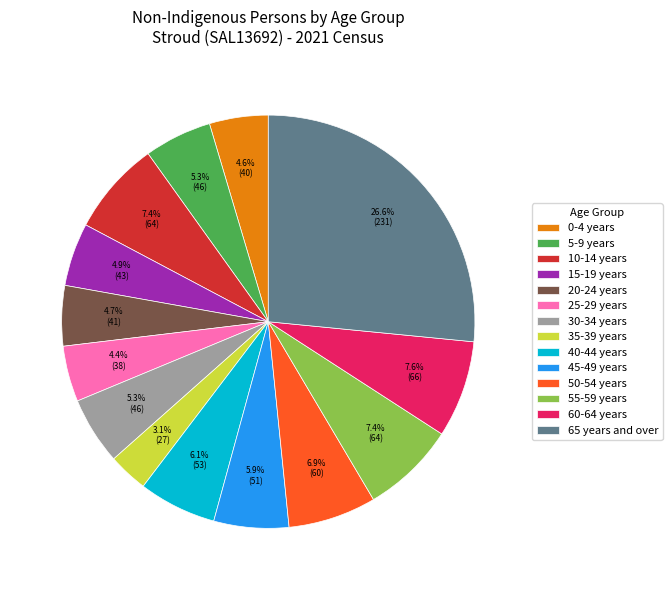

The 60-64 years slice represents 8% of the pie. True or false?

True